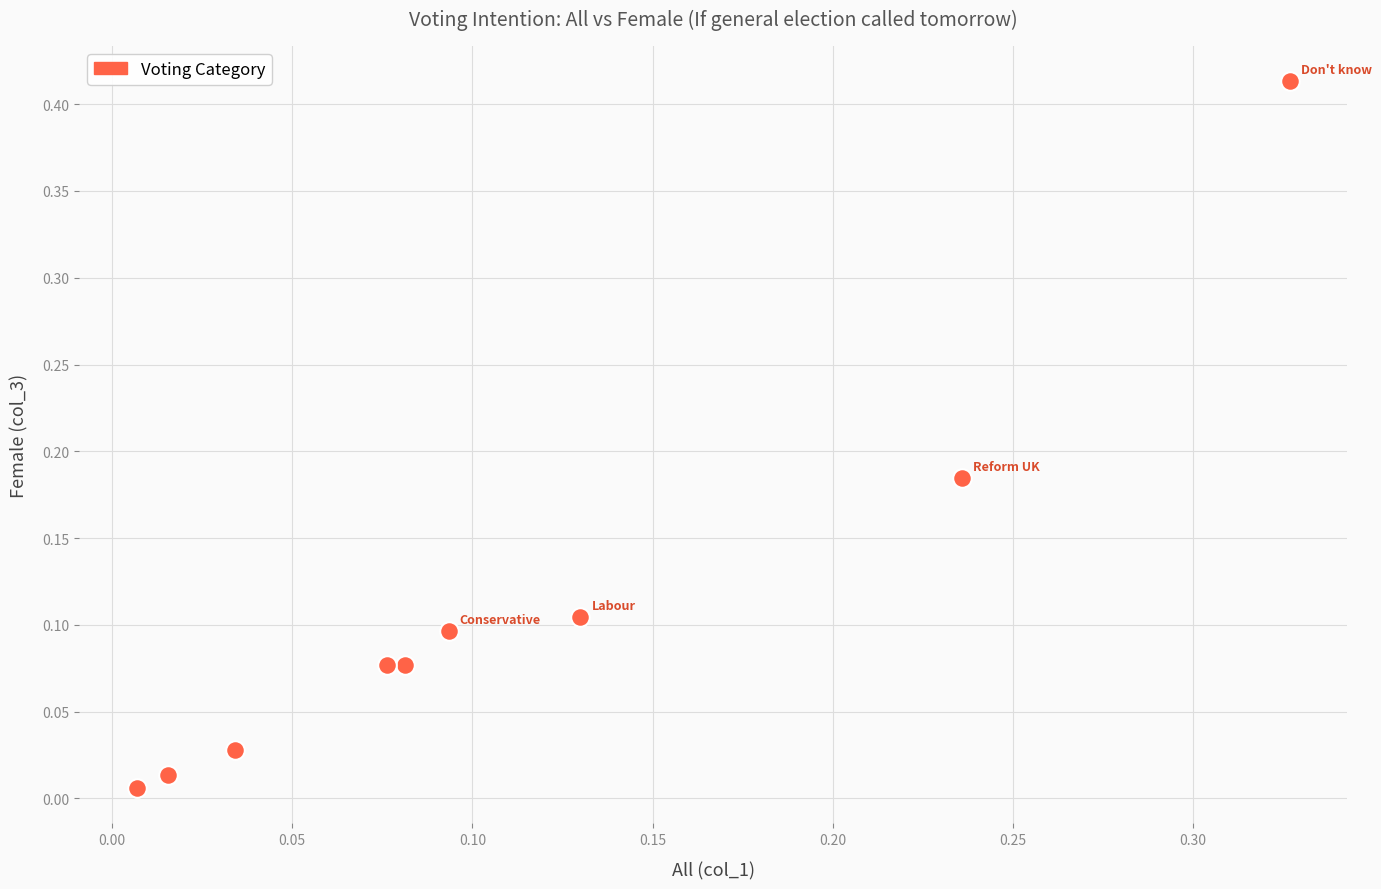

What is the range of X values (max minus min)?

0.3